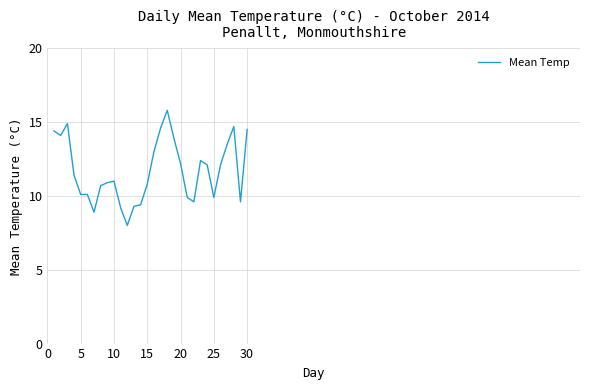

True or false: there are more than 2 points higher than both neighbors.

True